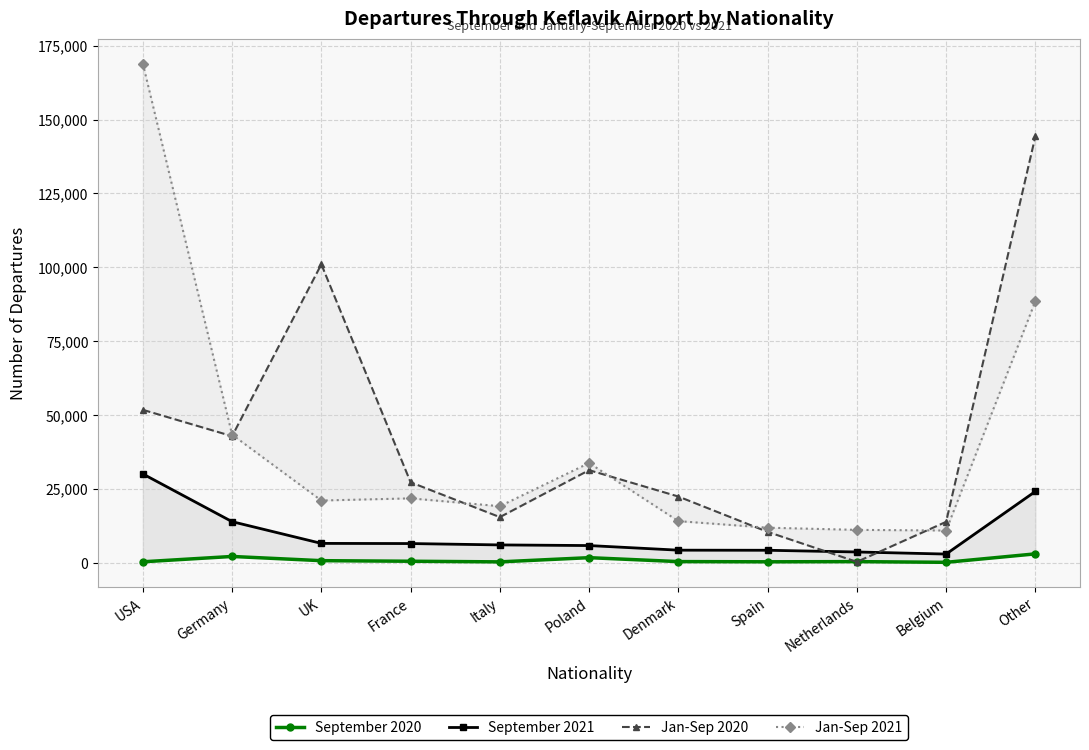

What is the sum of the September 2020 values at Italy and Spain?

654